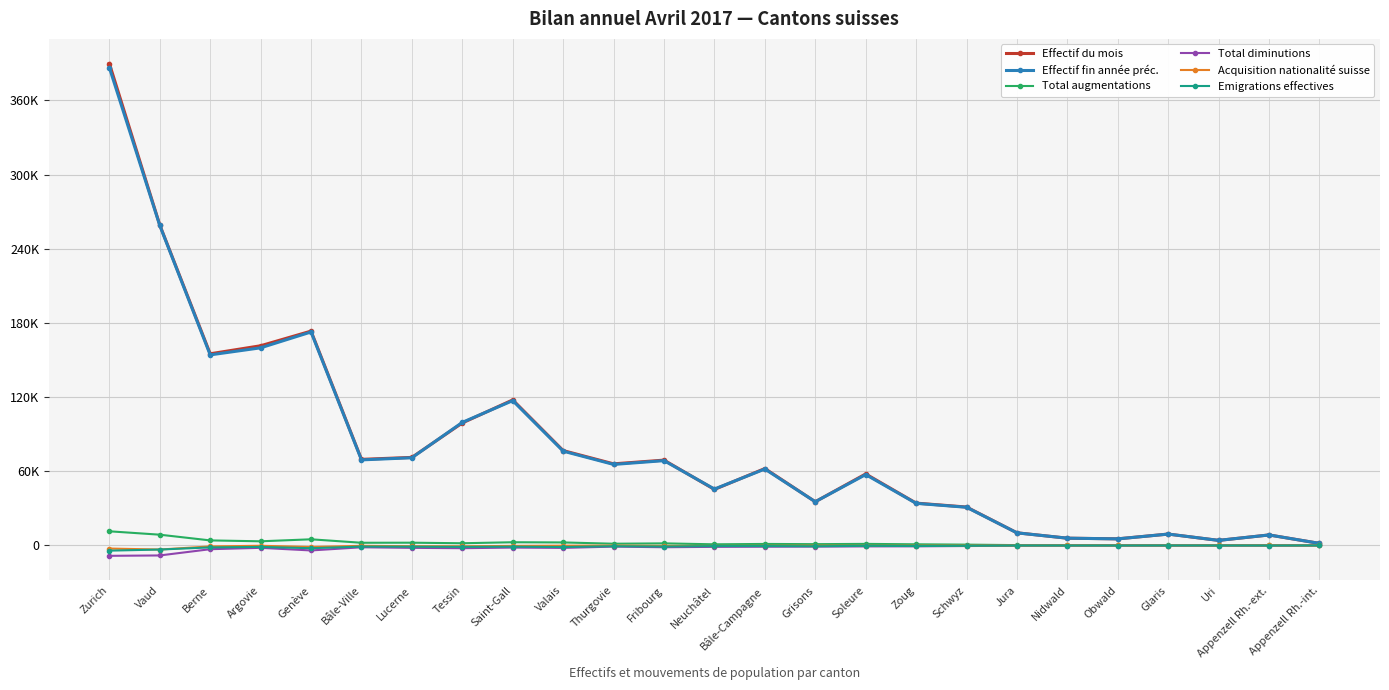

What is the label of the 10th point from the right?

Soleure